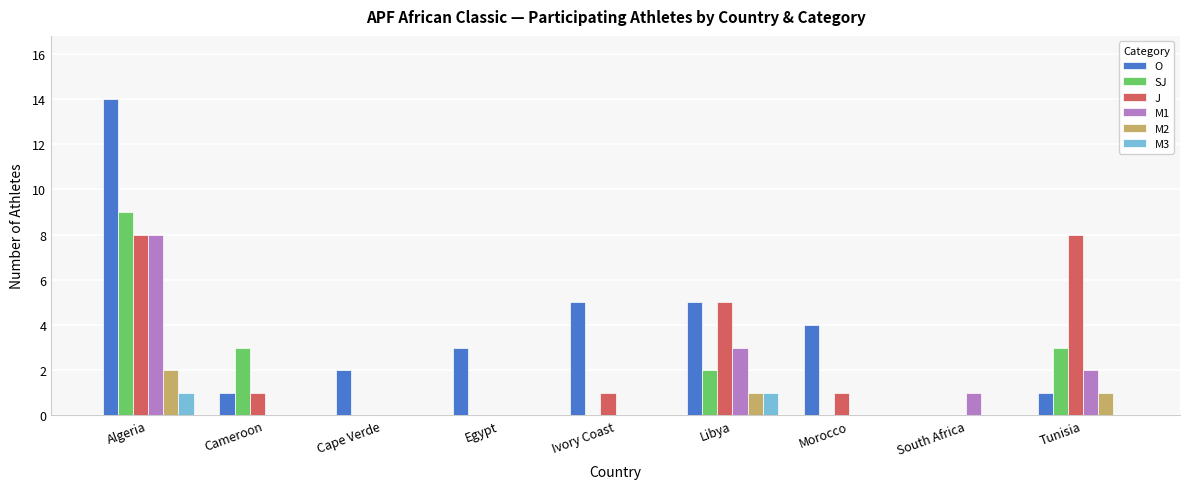

Is it true that M3 equals 0 at Cameroon?

True